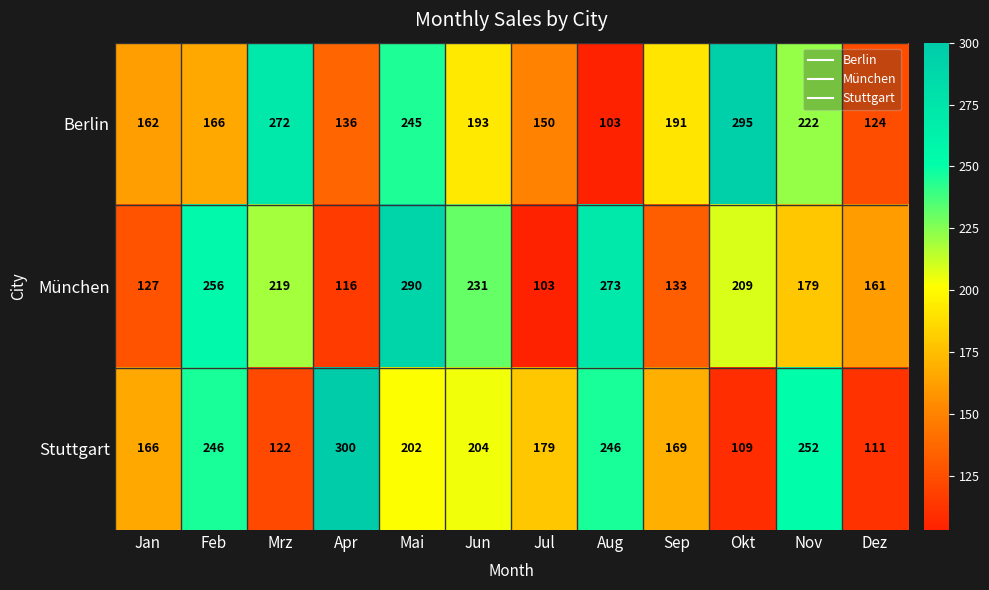

Between Jan and Dez, which series saw the biggest shift?

Stuttgart